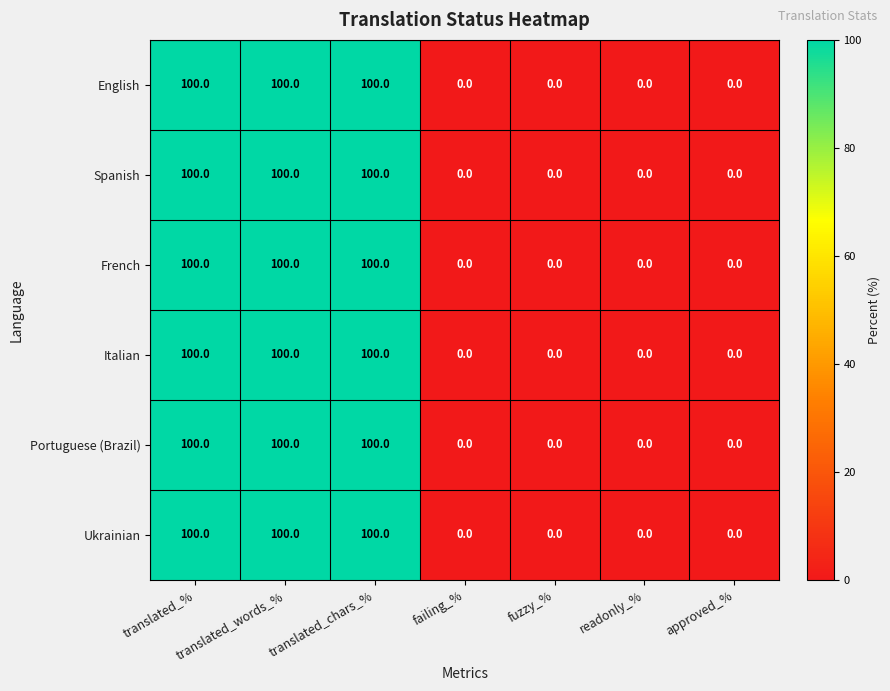

What is the difference between the maximum and minimum values in the French series?

100